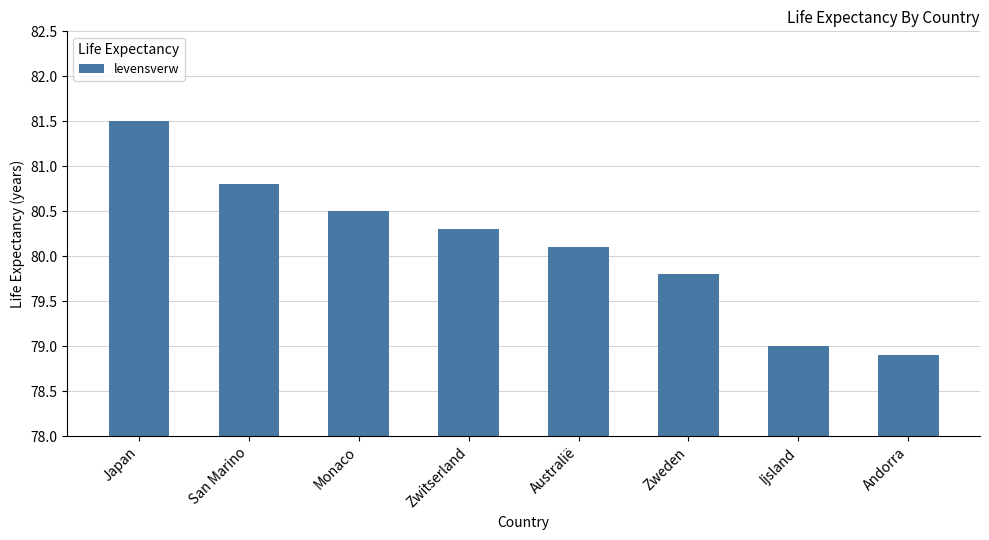

The chart shows a value of 19.4 at Japan. True or false?

False